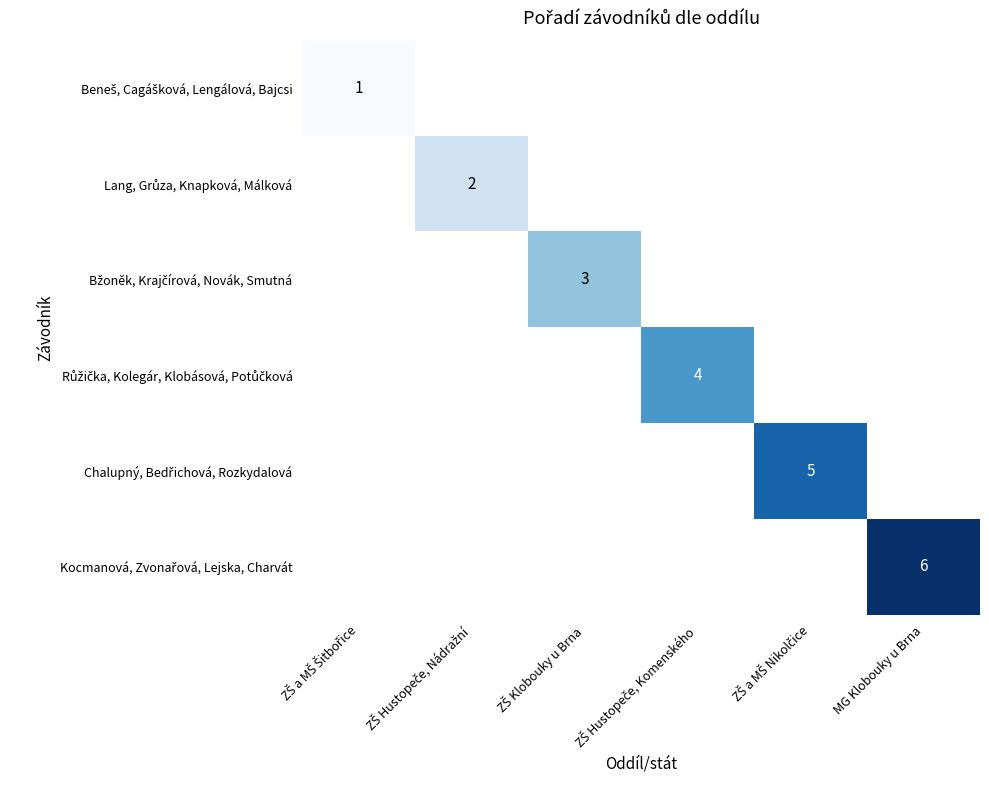

True or false: Kocmanová, Zvonařová, Lejska, Charvát has a value of -3 at ZŠ a MŠ Nikolčice.

False